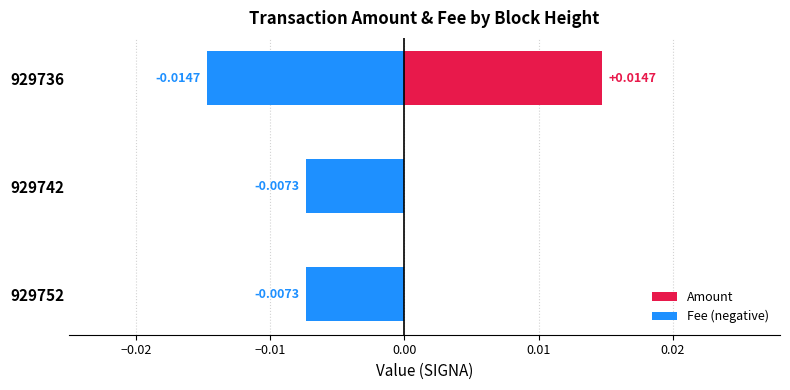

True or false: Fee (negative) has a value of -0.0 at 929736.

True